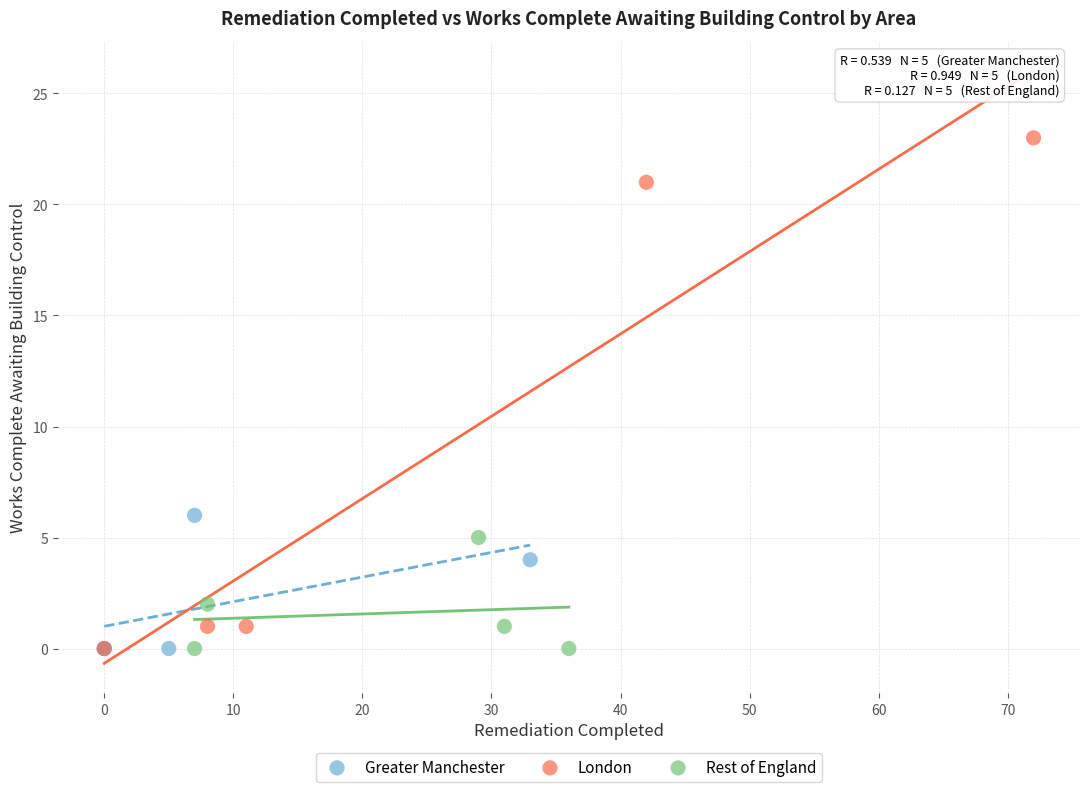

Which series reaches the maximum Y coordinate?

London